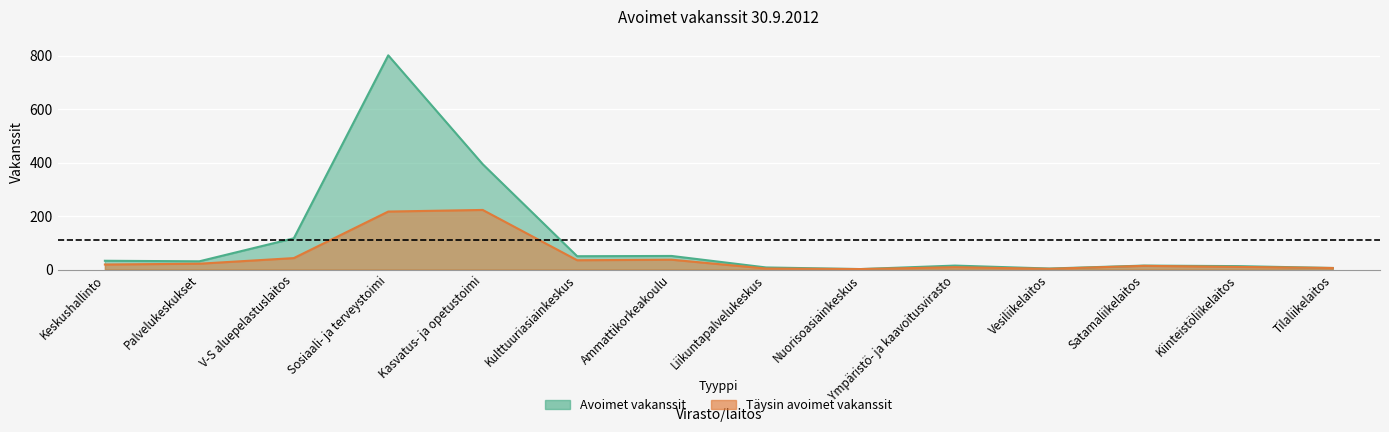

What is the difference between the maximum and minimum values in the Avoimet vakanssit series?

799